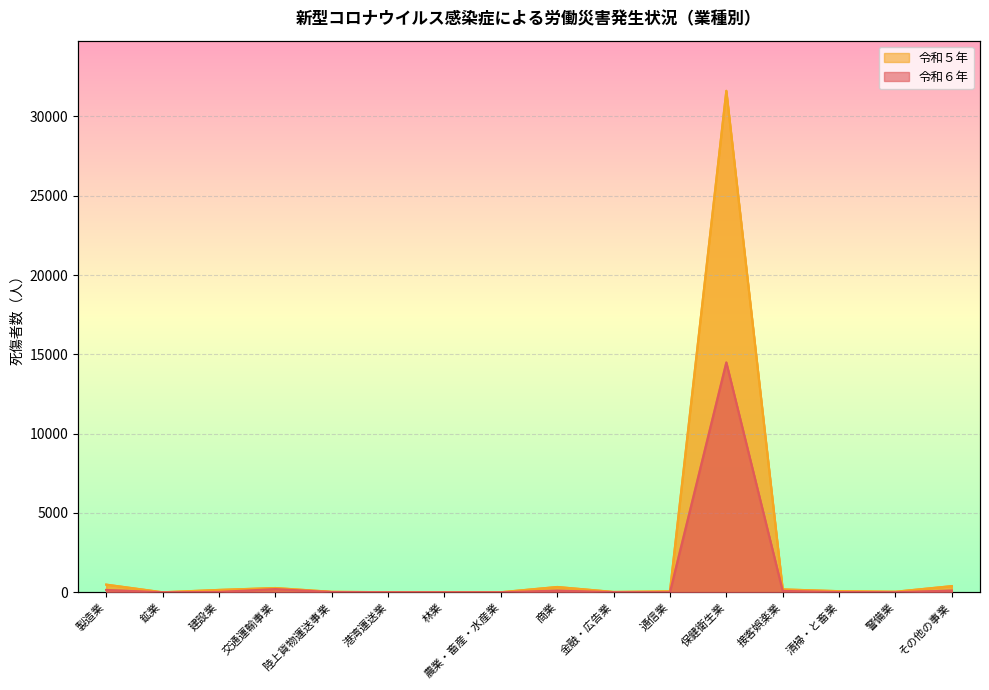

How many values in the 令和５年 series are below 69?

8